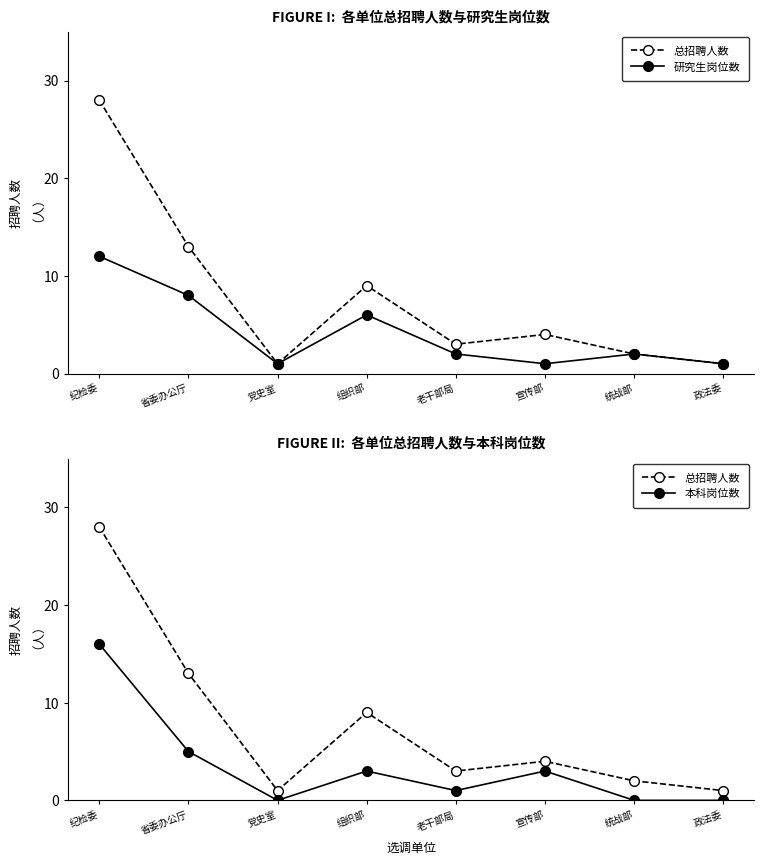

At 省委办公厅, list the series in order from smallest to largest.

本科岗位数, 研究生岗位数, 总招聘人数